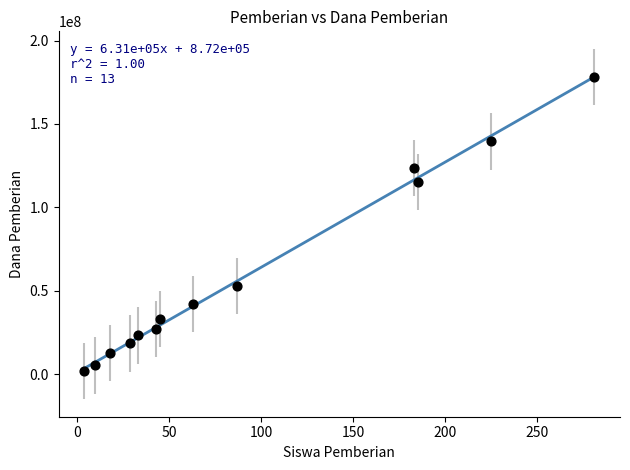

What Y value in the scatter plot is closest to 90000000?

115125000